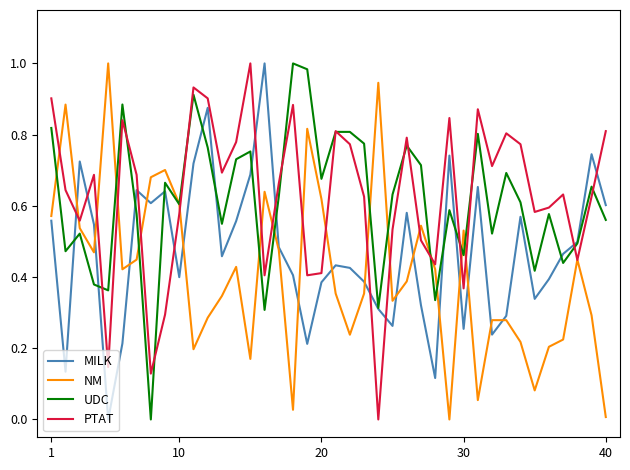

True or false: PTAT and MILK cross at least once.

True